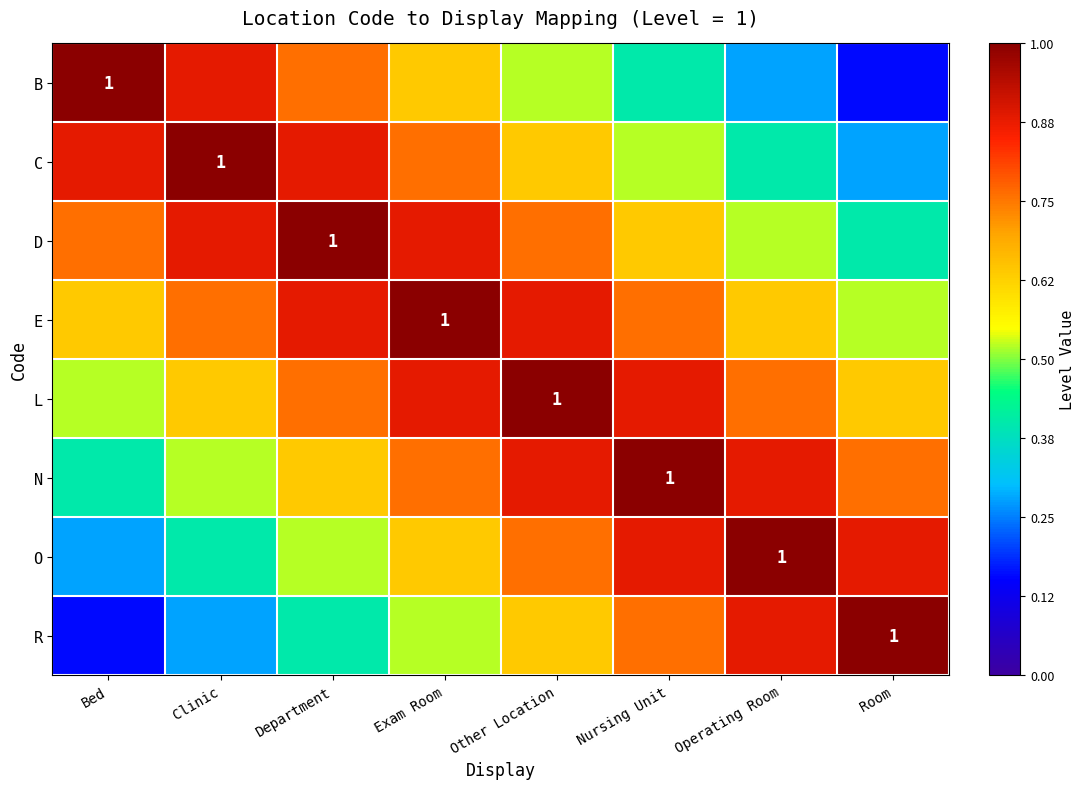

What is the difference between the second highest and minimum values in the D series?

0.5